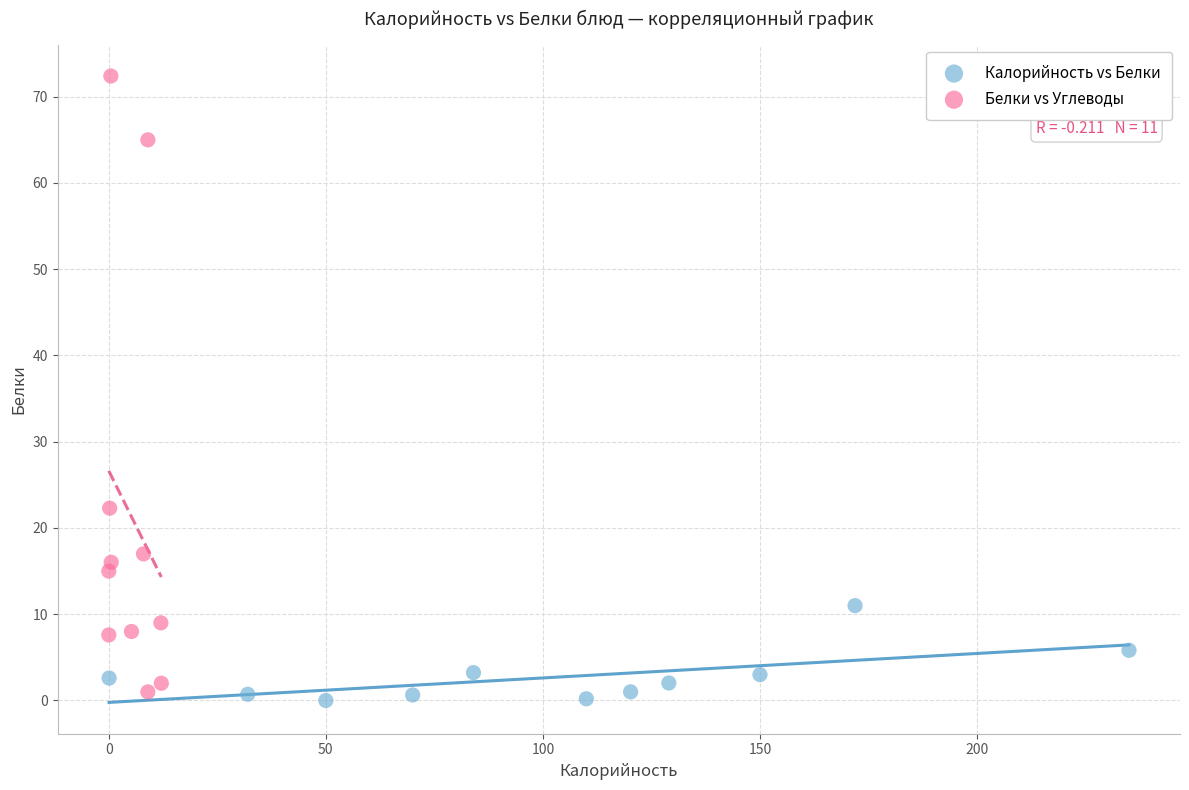

What are all the series names shown in the legend?

Калорийность vs Белки, Белки vs Углеводы